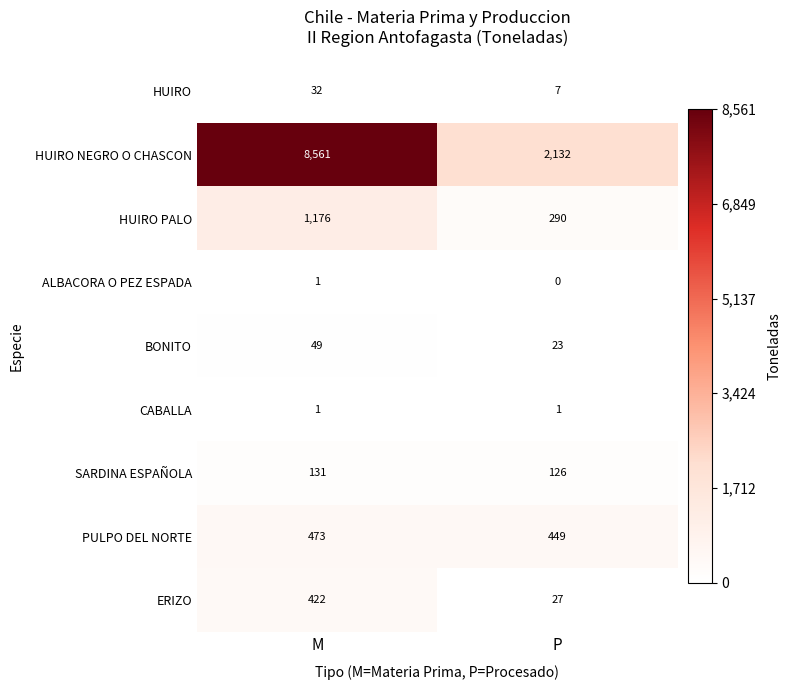

At how many categories does at least one series exceed 1121?

2